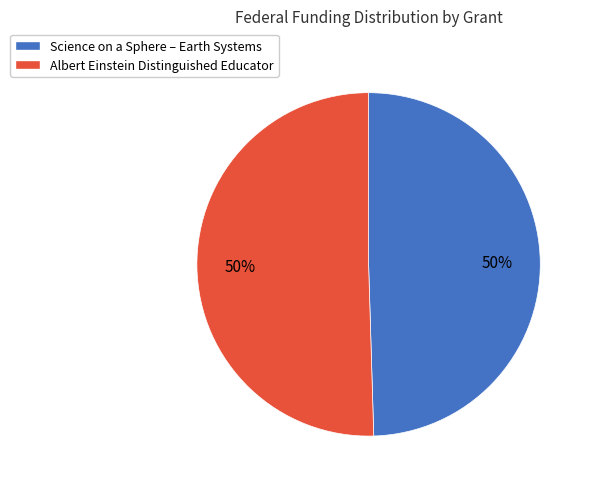

Combined, do Albert Einstein Distinguished Educator and Science on a Sphere account for over 50%?

Yes